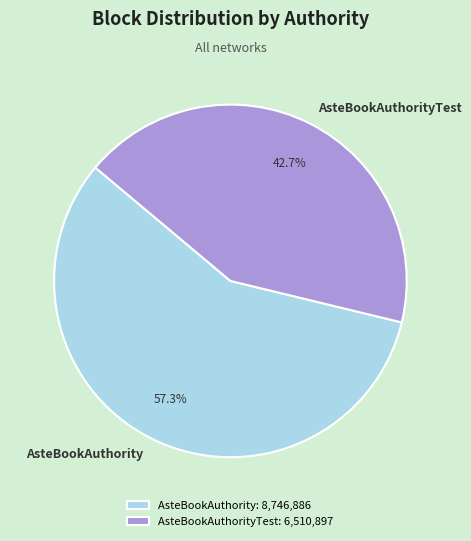

Is it true that AsteBookAuthority is 57% of the pie?

True